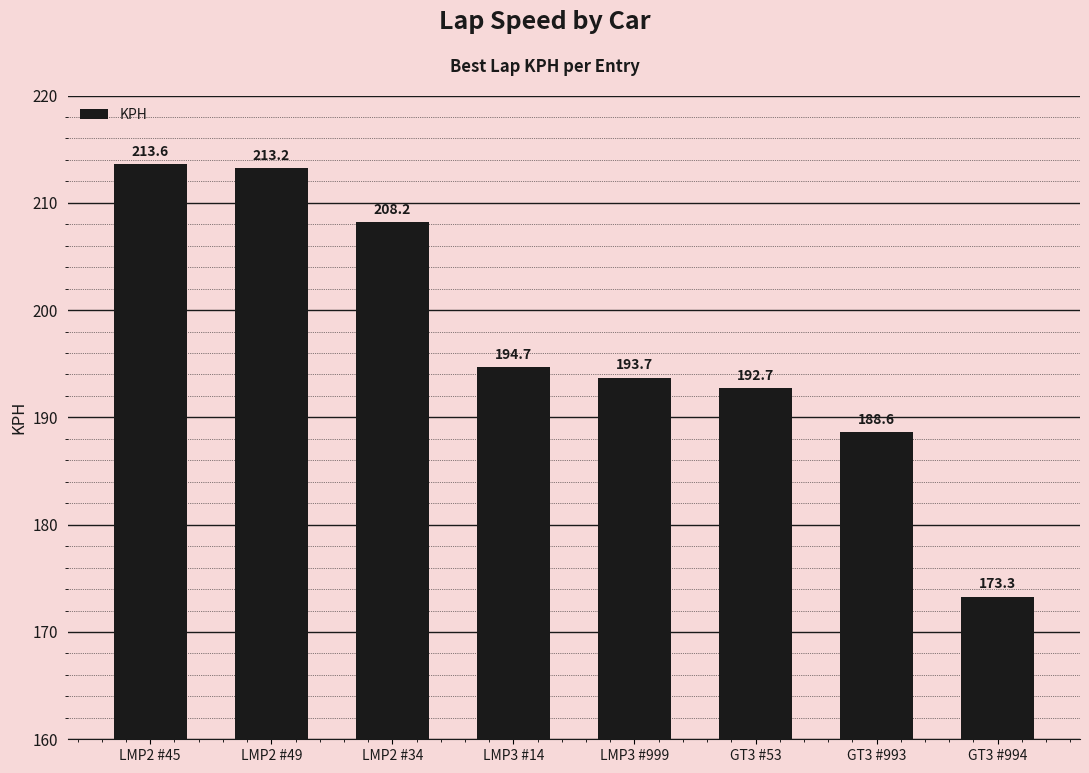

What is the label of the 6th bar from the left?

GT3 #53